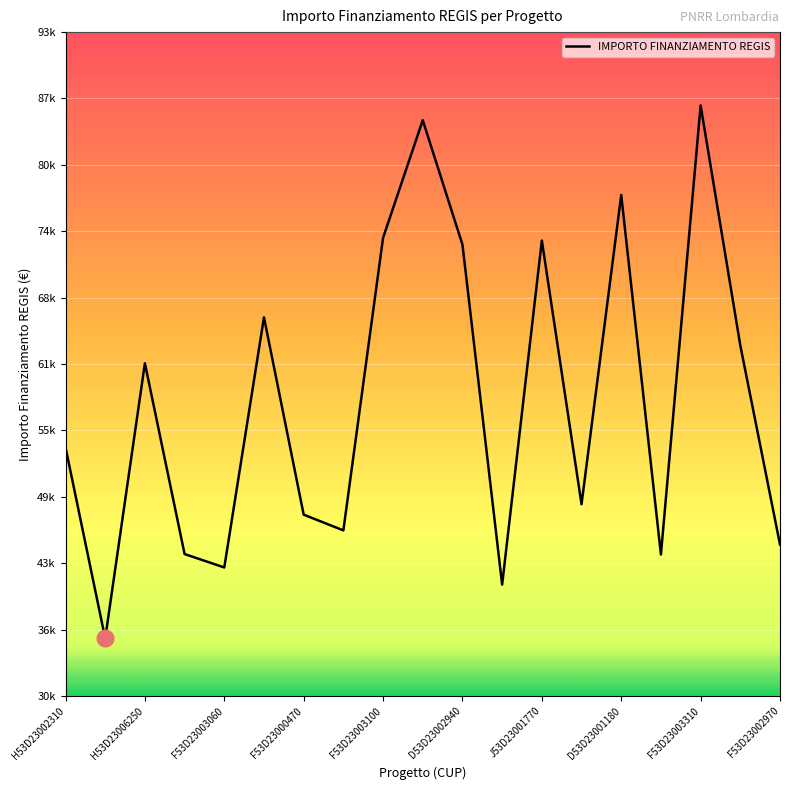

What is the greatest value displayed?

86371.0